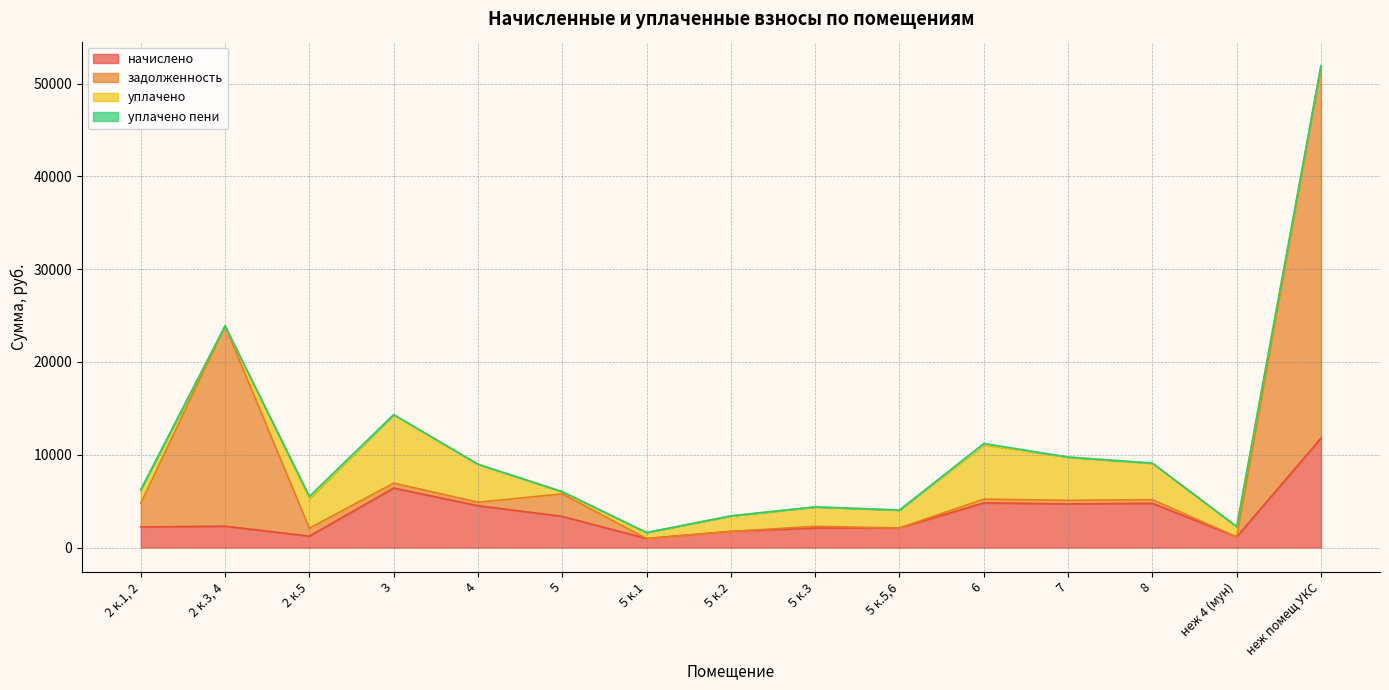

What is the sum of all задолженность values?

124001.7